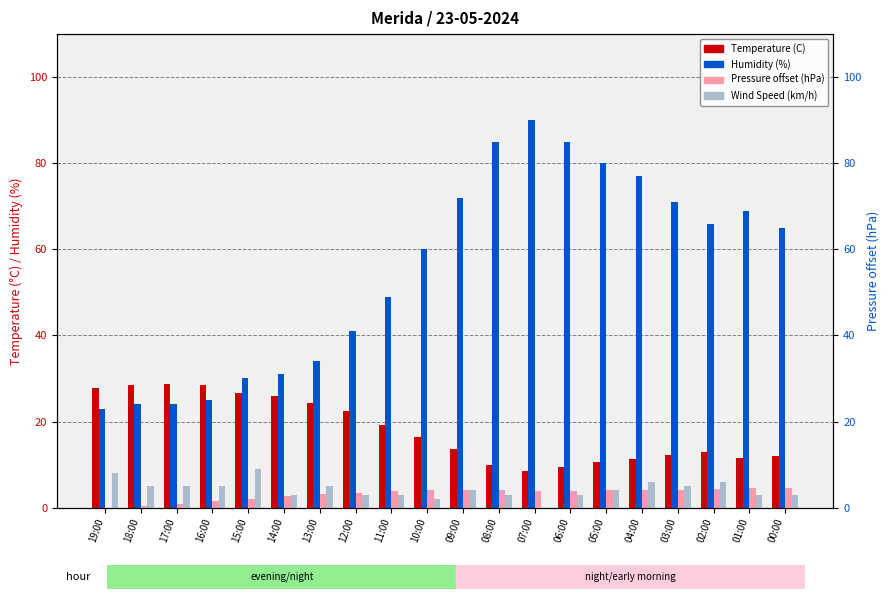

Which series has the largest range (max minus min)?

Humidity (%)